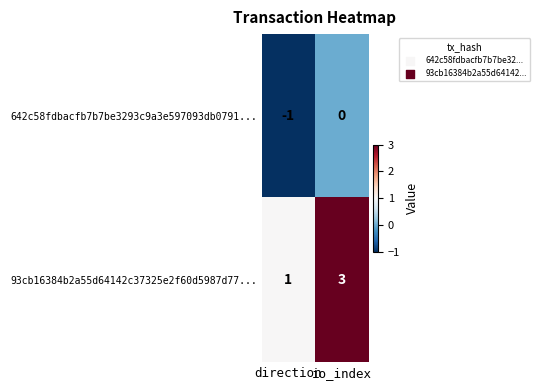

True or false: 642c58fdbacfb7b7be3293c9a3e597093db0791... has a value of 0 at io_index.

True